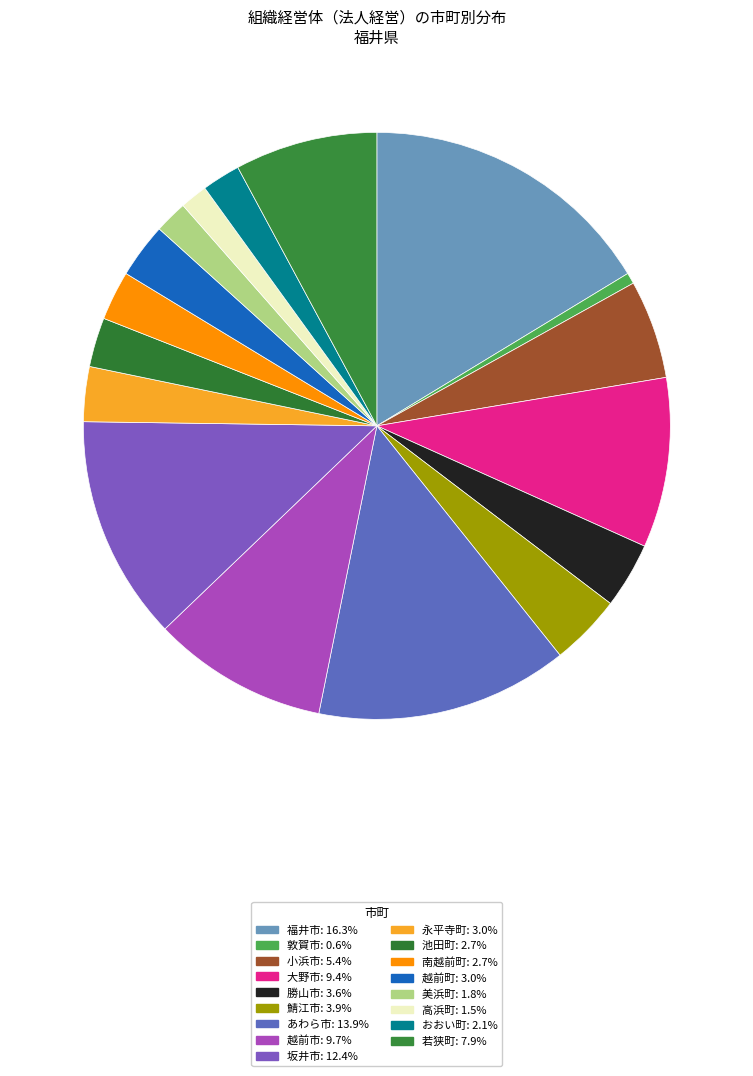

Which category has the smallest portion of the pie?

敦賀市